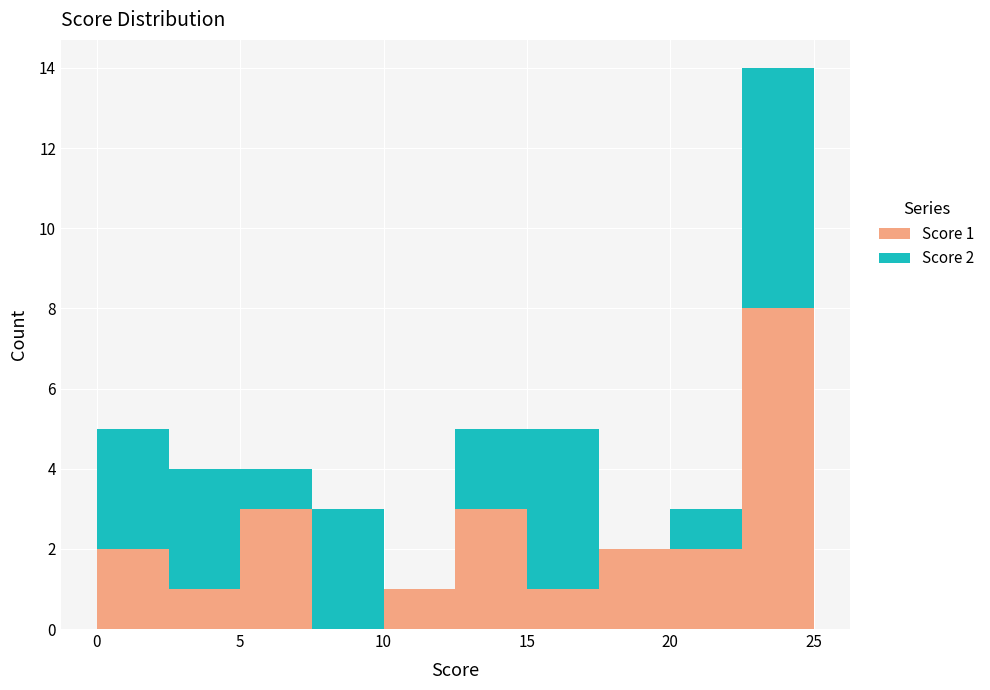

Which range on the x-axis has the tallest stacked bar (by total height)?

22.5 to 25.0